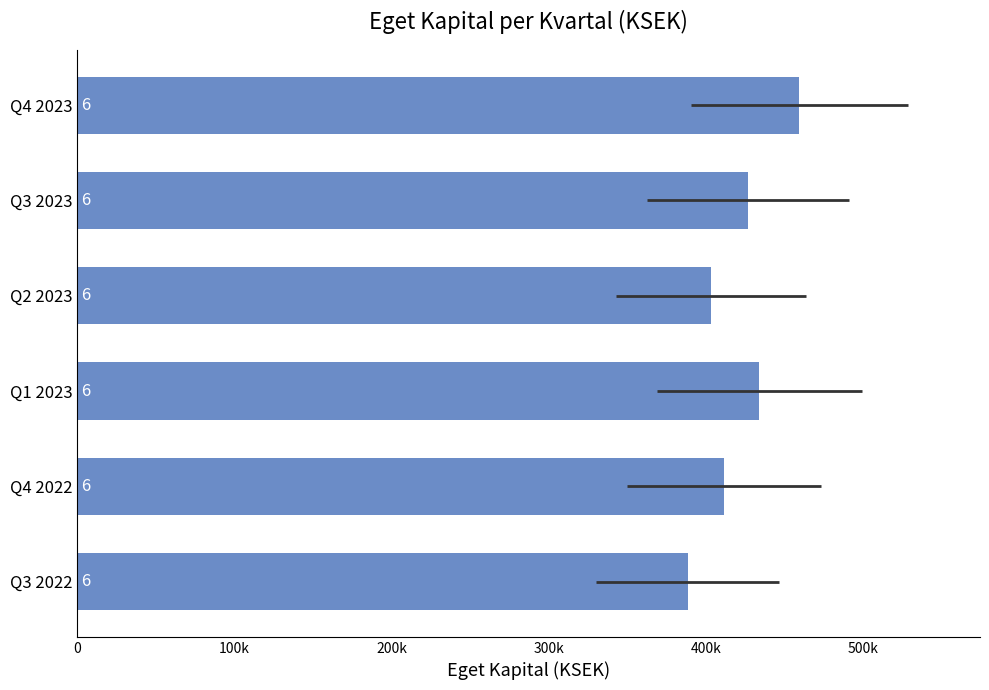

Count the number of data series in this chart.

1